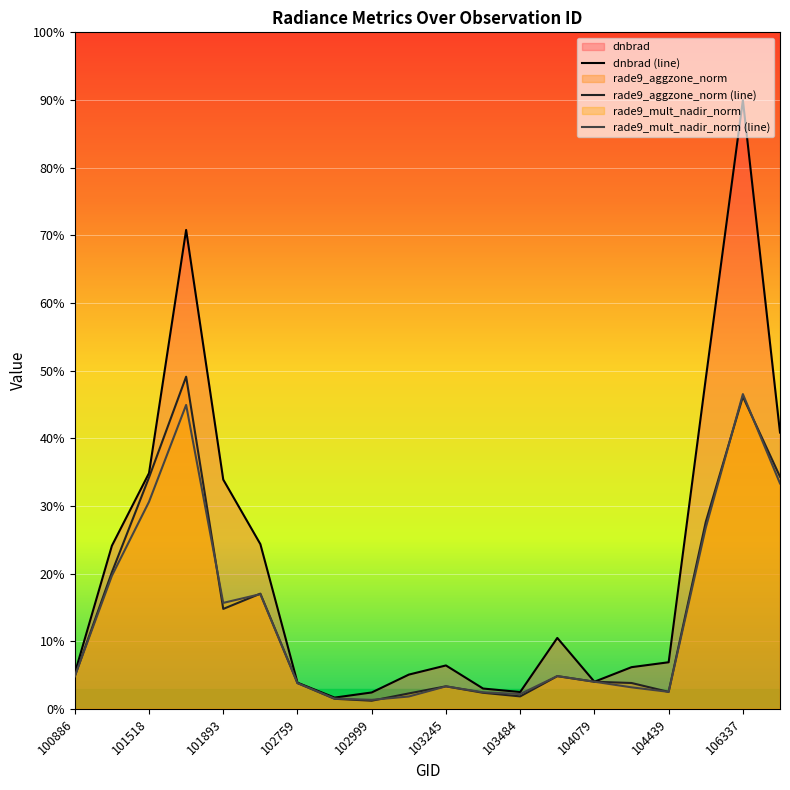

In dnbrad (line), how many points are lower than both neighbors (excluding endpoints)?

3